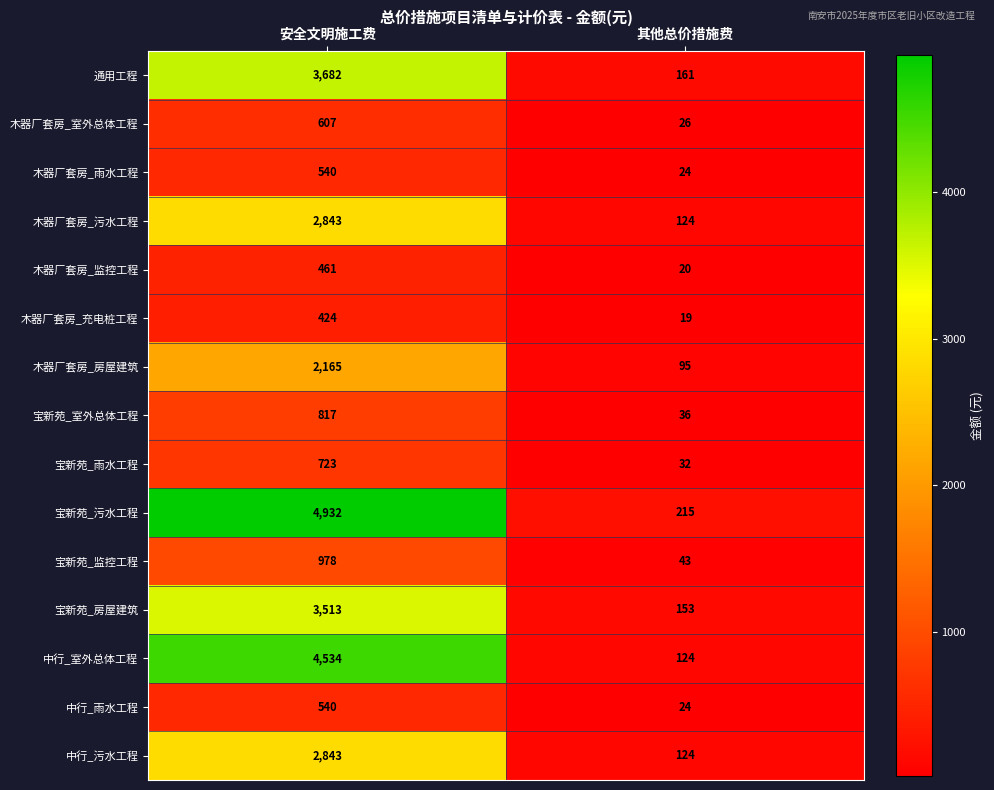

The 木器厂套房_污水工程 series shows 124 at 其他总价措施费. True or false?

True